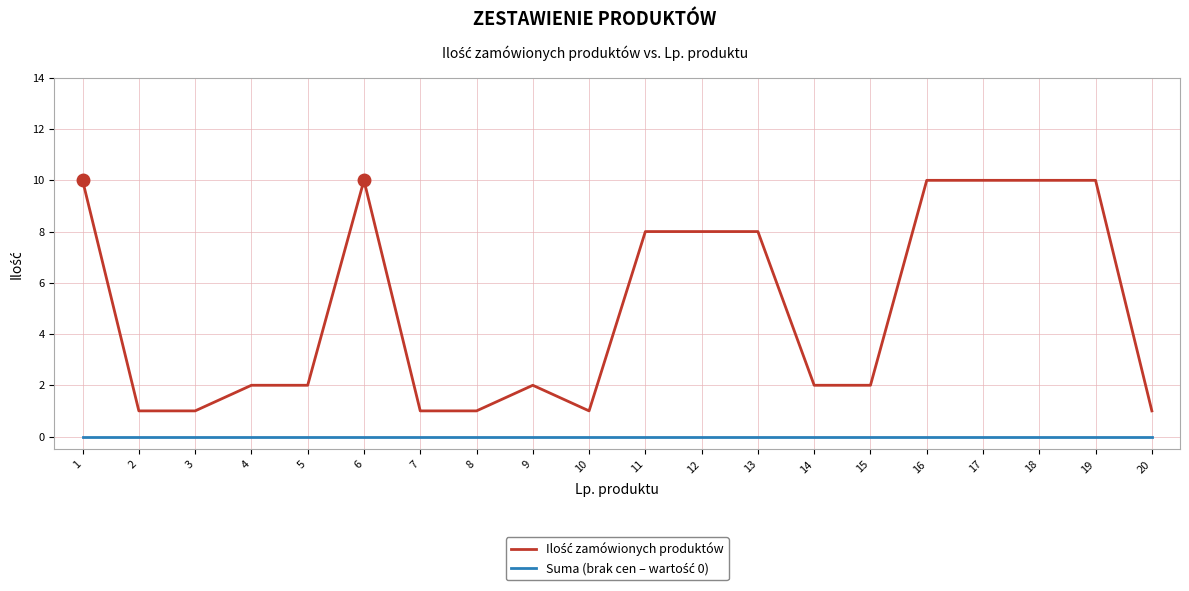

What is the spread (max minus min) of values at 13?

8